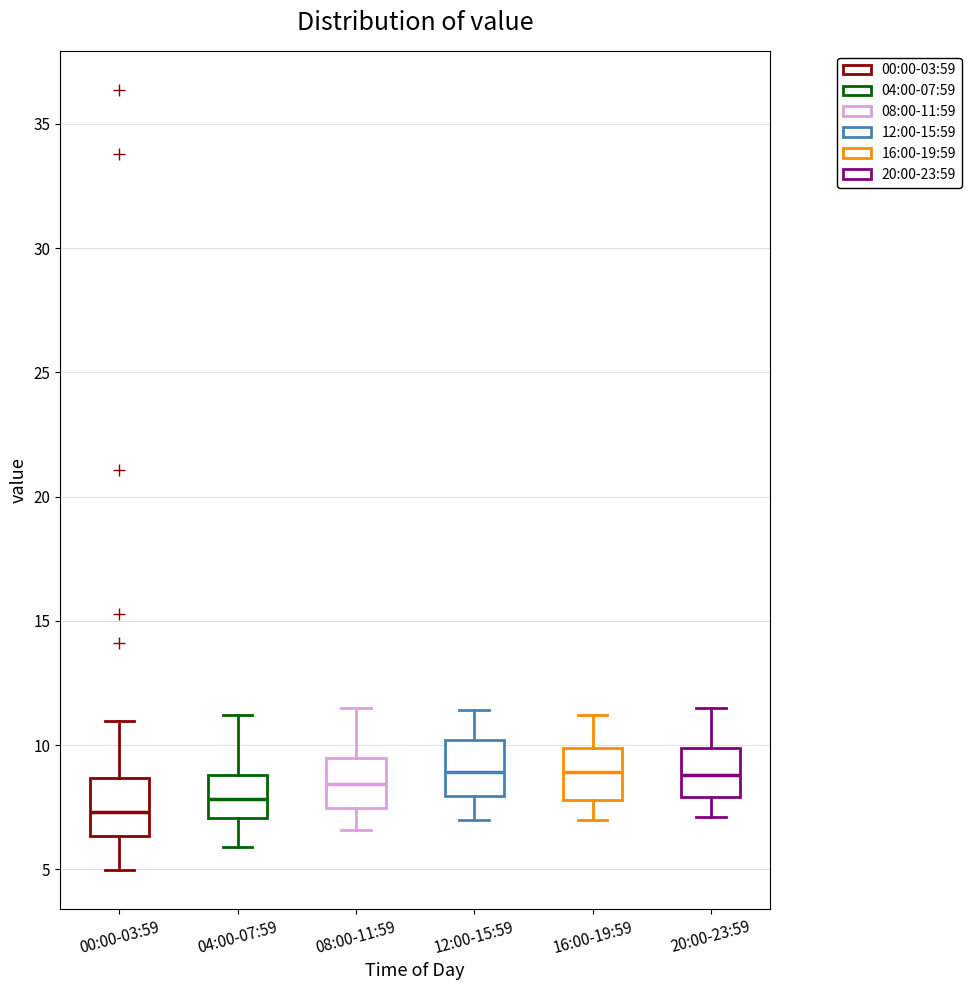

Which box has the lowest median line?

00:00-03:59